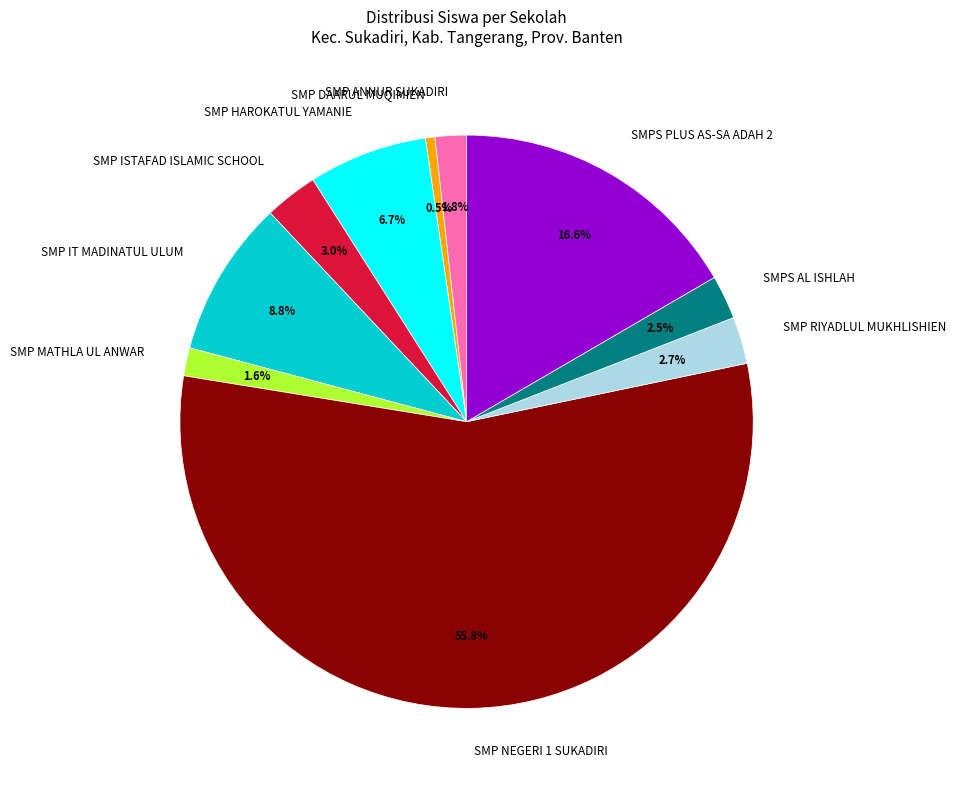

To the nearest percent, what is the difference between the SMP HAROKATUL YAMANIE and SMP ANNUR SUKADIRI slice percentages?

5%